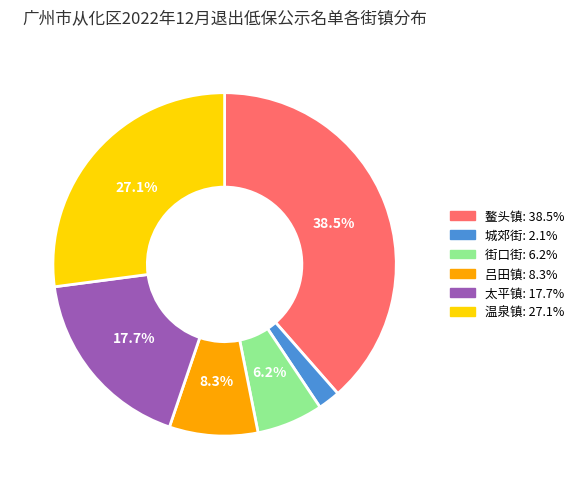

Which category has the biggest portion of the pie?

鳌头镇